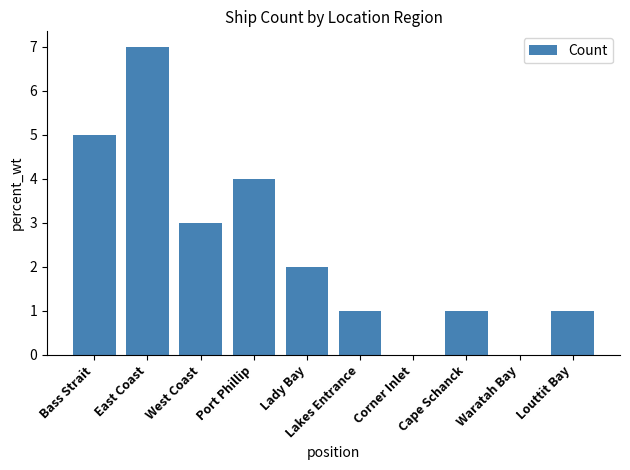

What is the sum of the values at West Coast and Lady Bay?

5